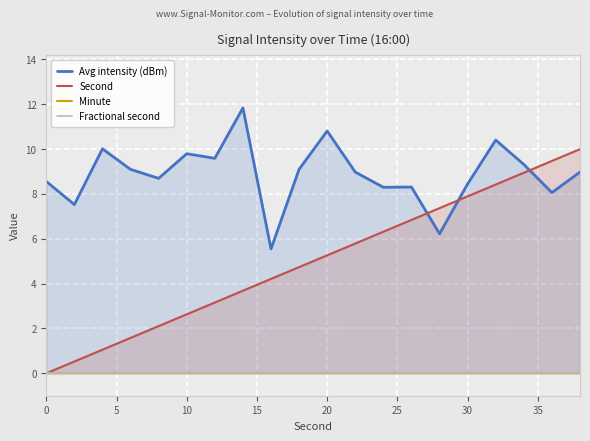

Is the value of Minute at 19 greater than the value of Fractional second at 5?

No